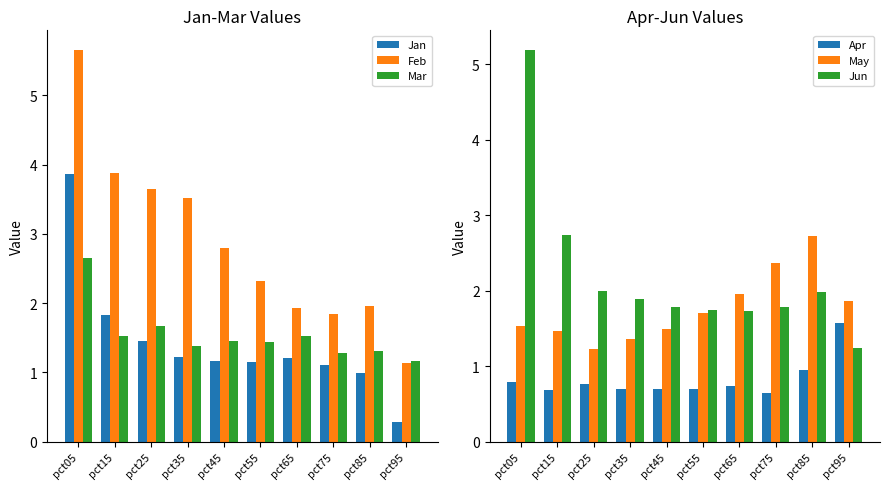

The Mar series shows 2.1 at pct75. True or false?

False